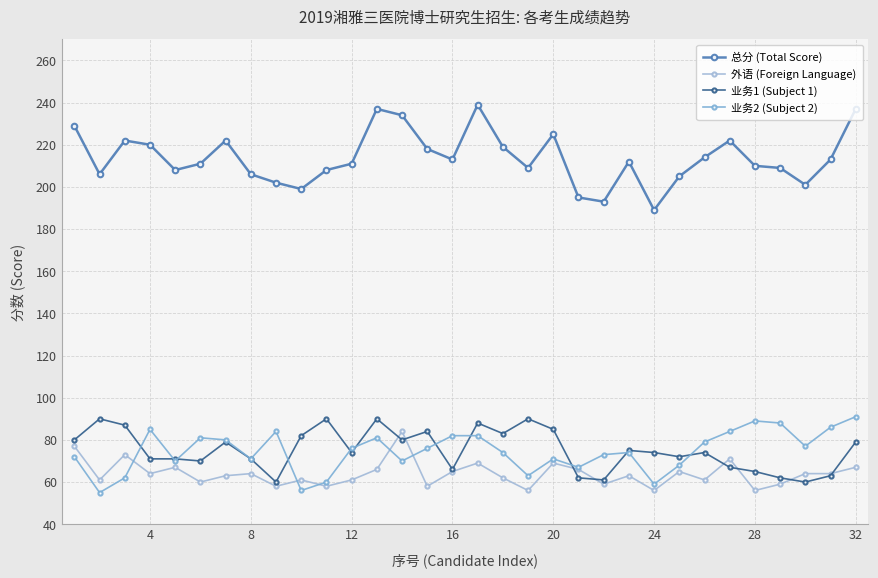

How many series are shown in this chart?

4